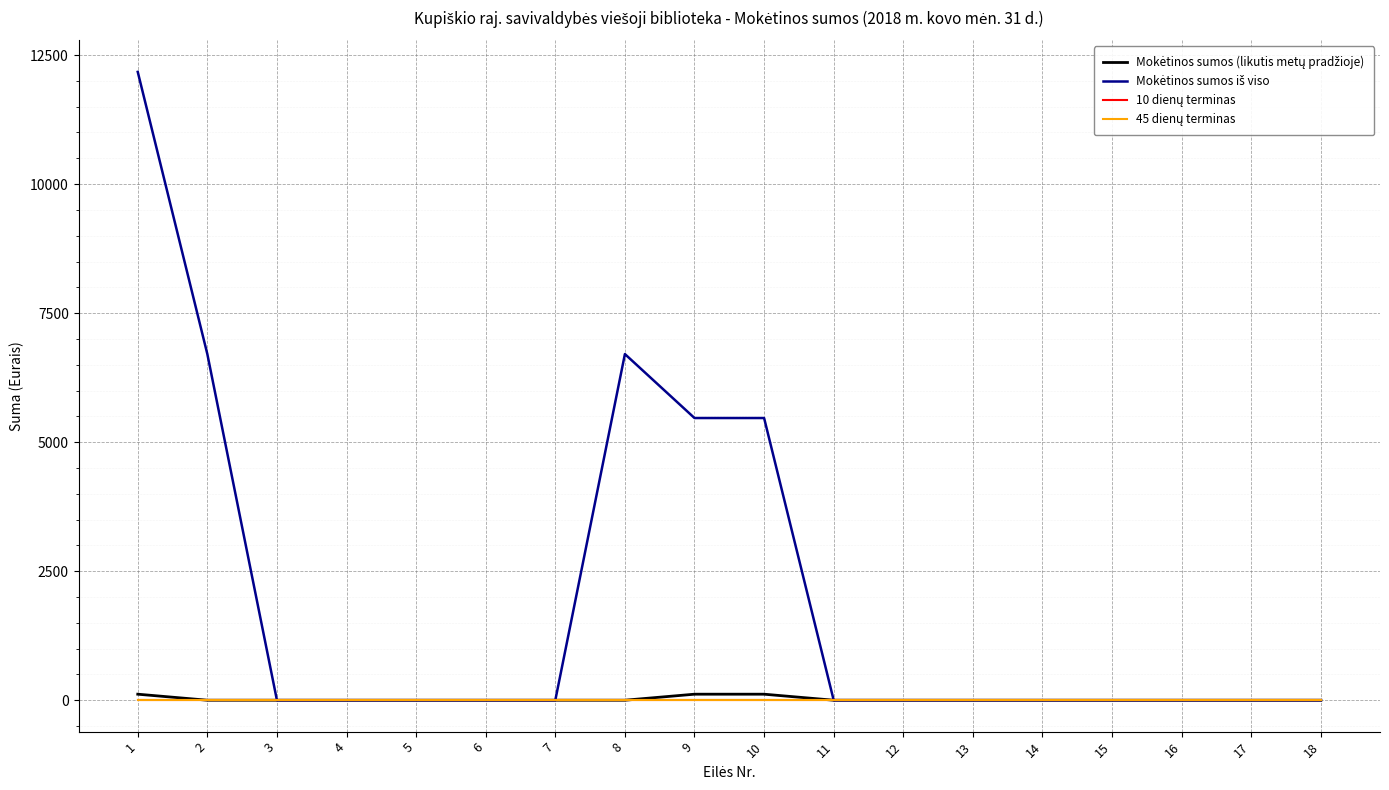

Is this an area chart (filled region under the line)?

No